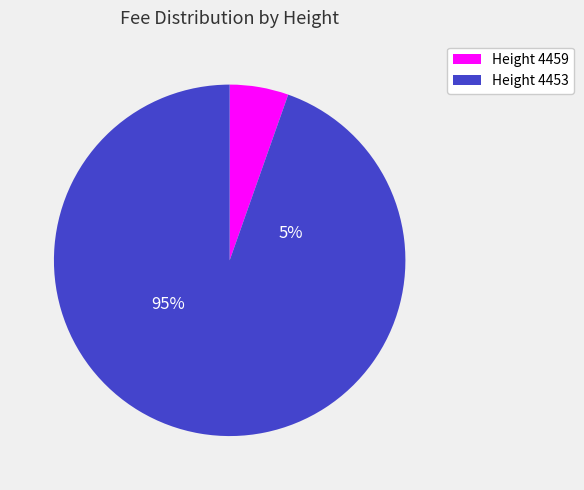

Rank the categories by value from highest to lowest.

4453, 4459